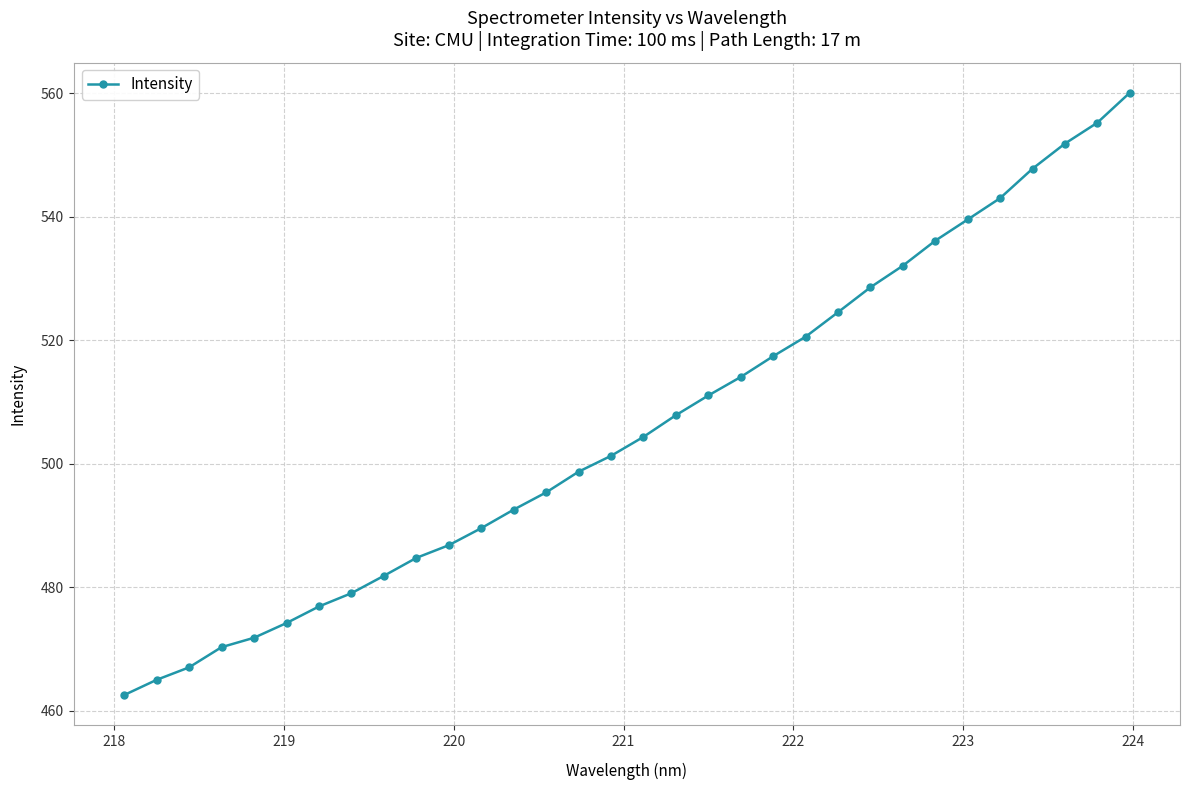

What is the maximum value shown in the chart?

560.1